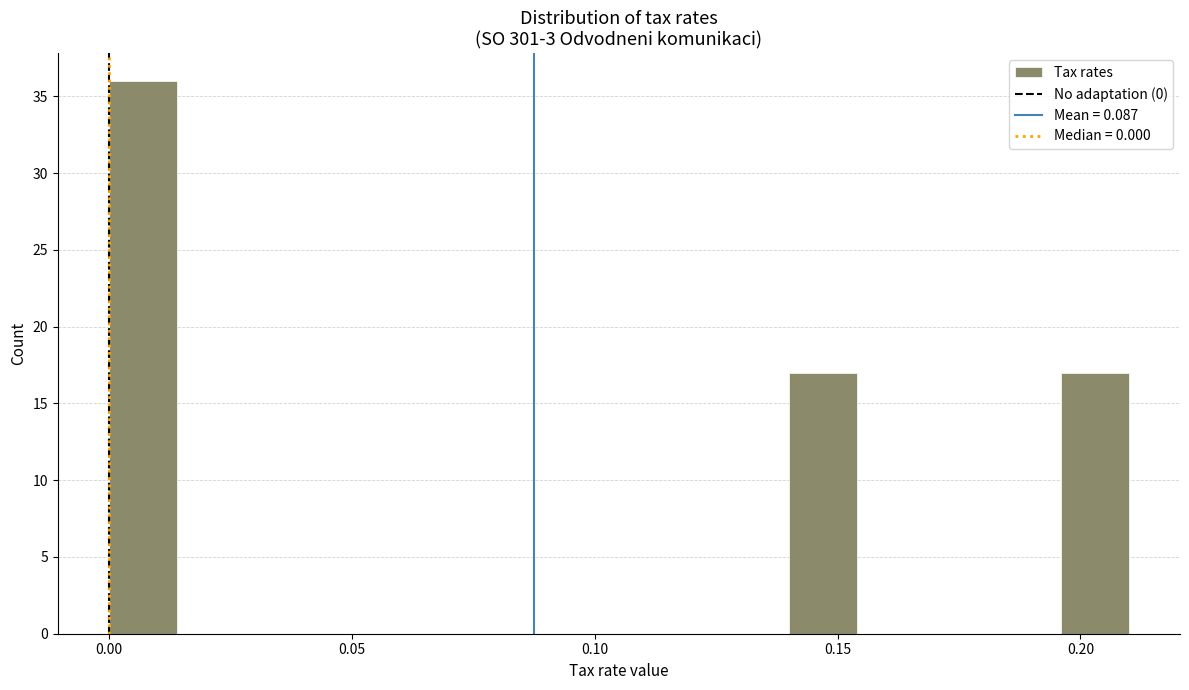

Read against the x-axis, roughly where is the centre of the tallest bar?

0.005